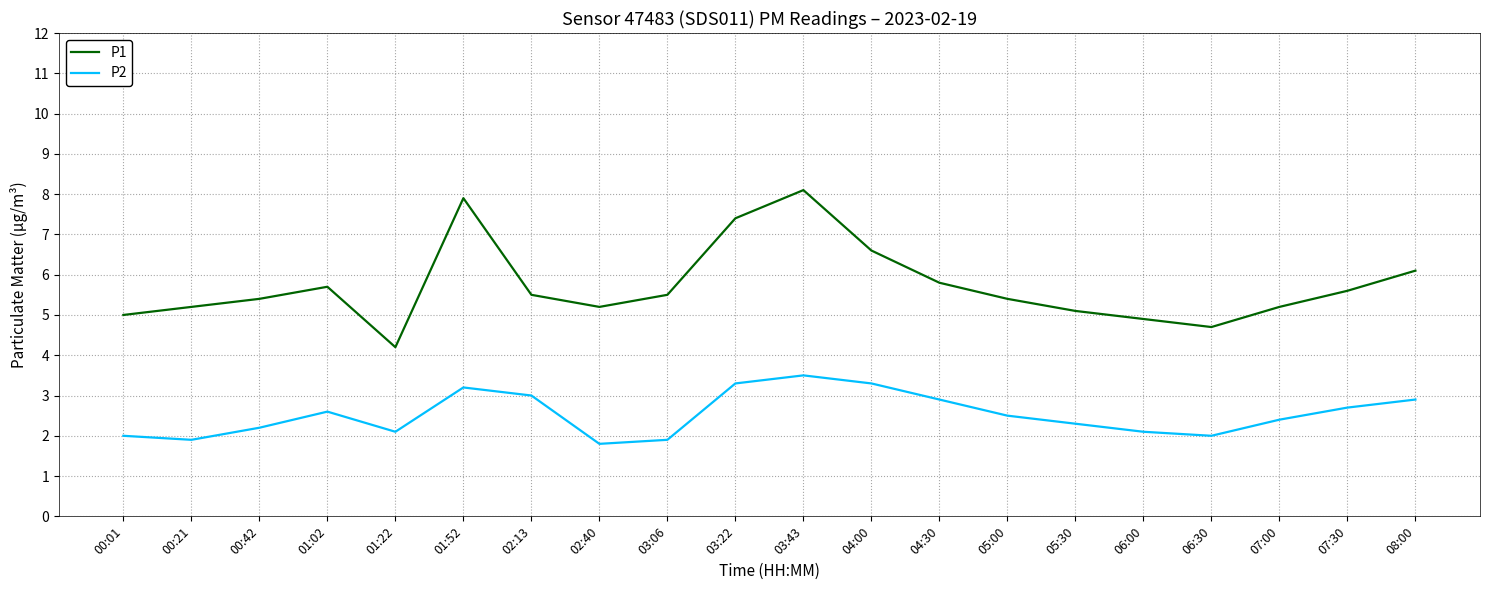

True or false: P2 has a value of 5.5 at 03:22.

False